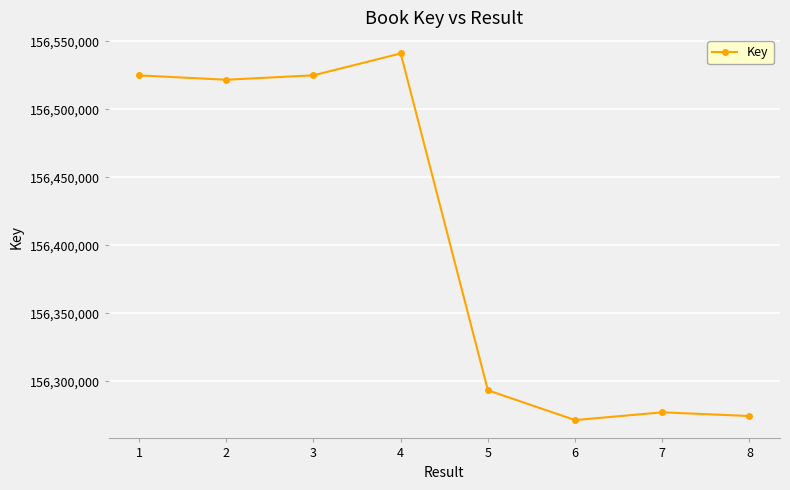

What is the difference between the maximum and minimum values?

269638